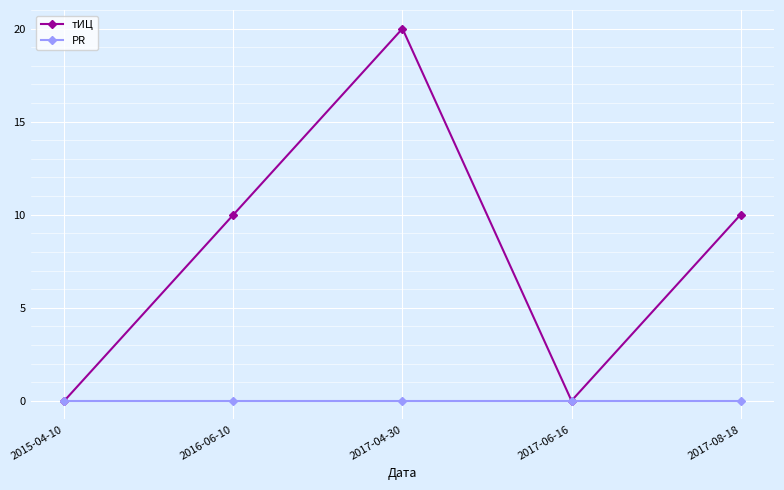

Where is the first local maximum for тИЦ?

2017-04-30